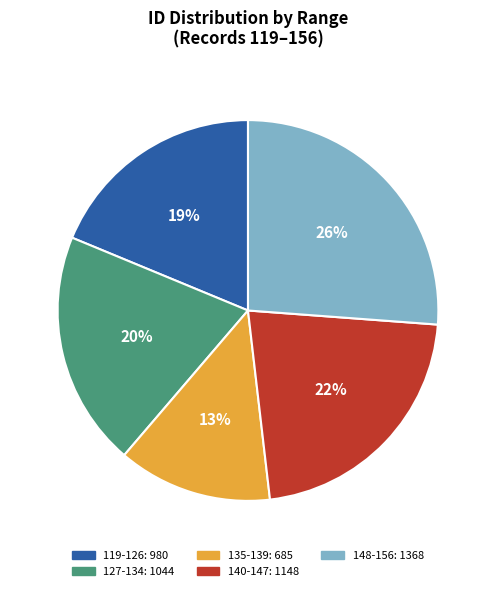

Count the number of slices in the pie.

5